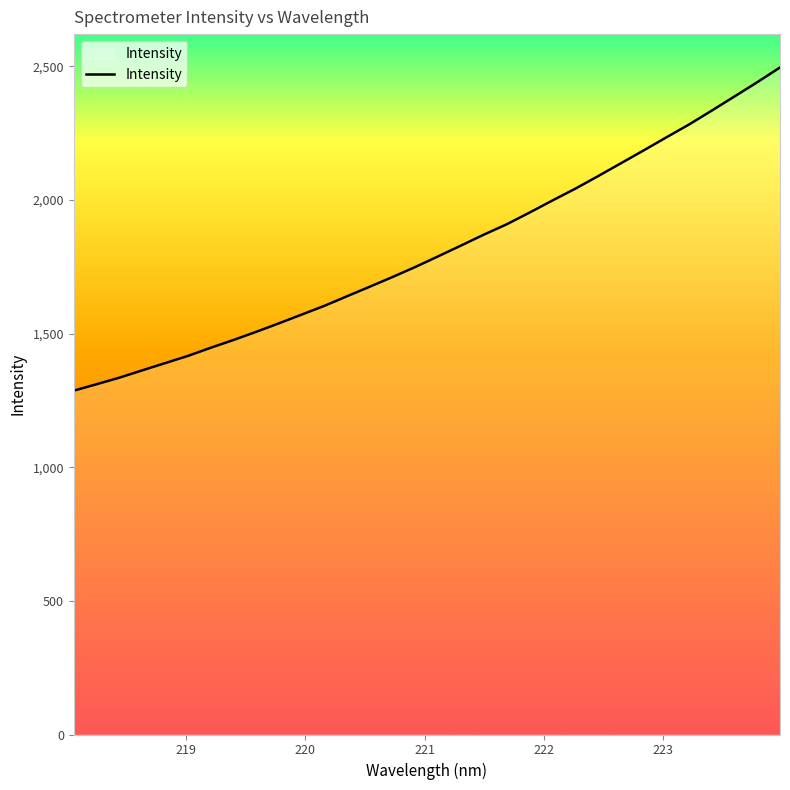

What is the minimum value shown in the chart?

1286.7